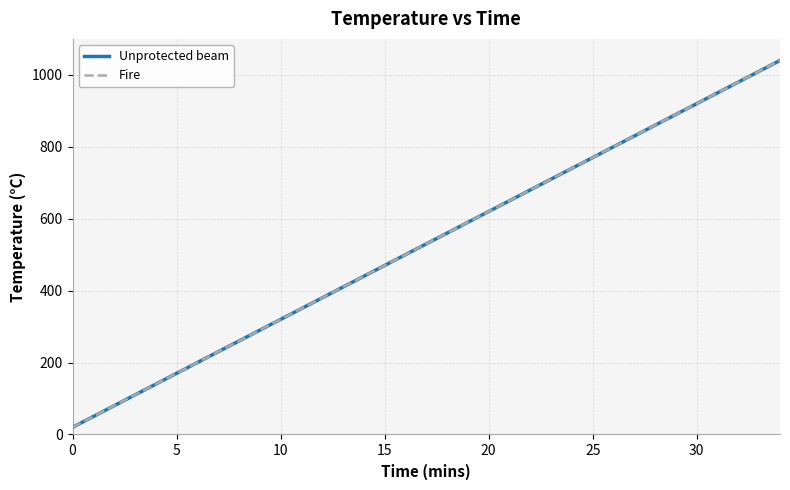

Rank the series by their maximum value, from highest to lowest.

Unprotected beam, Fire